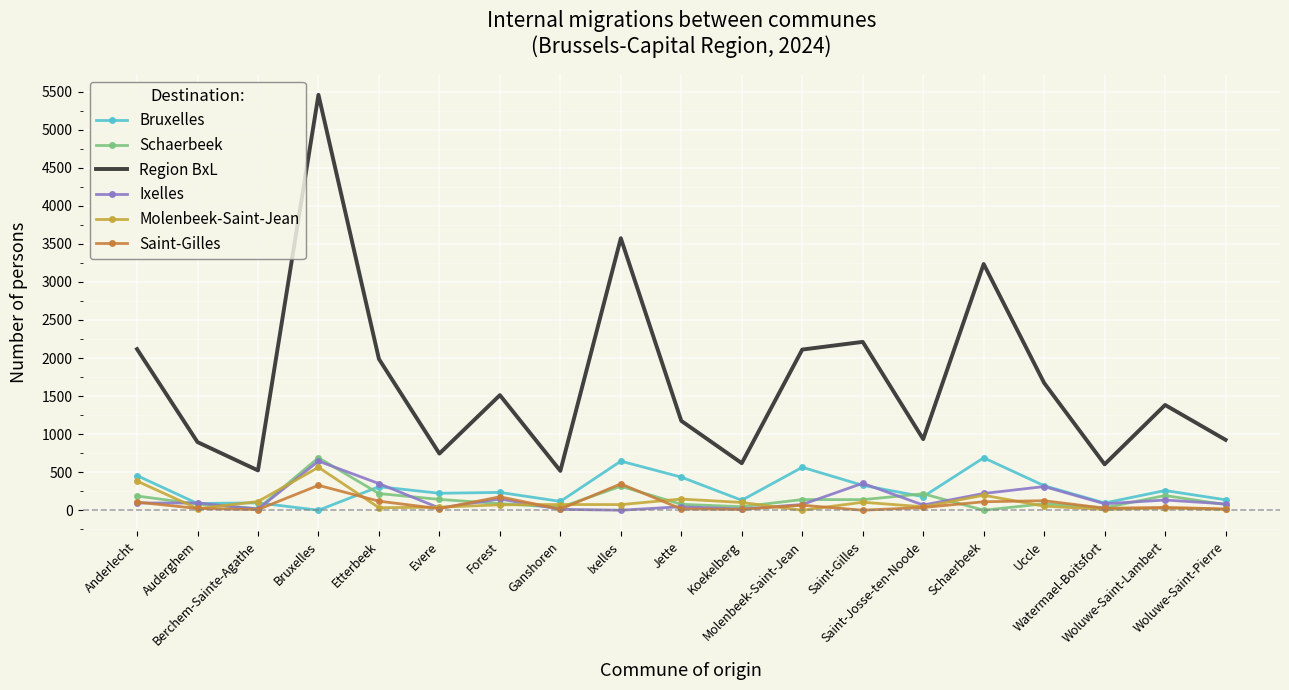

Which series has the largest total across all categories?

Region BxL